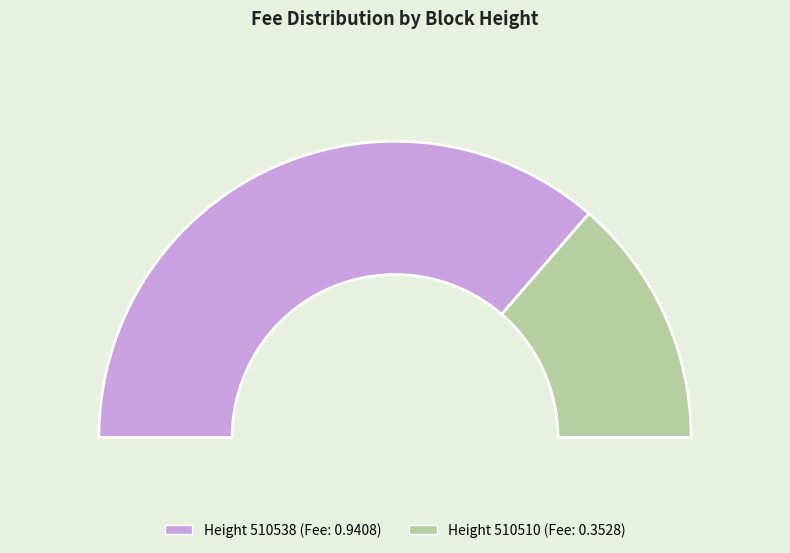

Rank the categories by value from lowest to highest.

510510, 510538